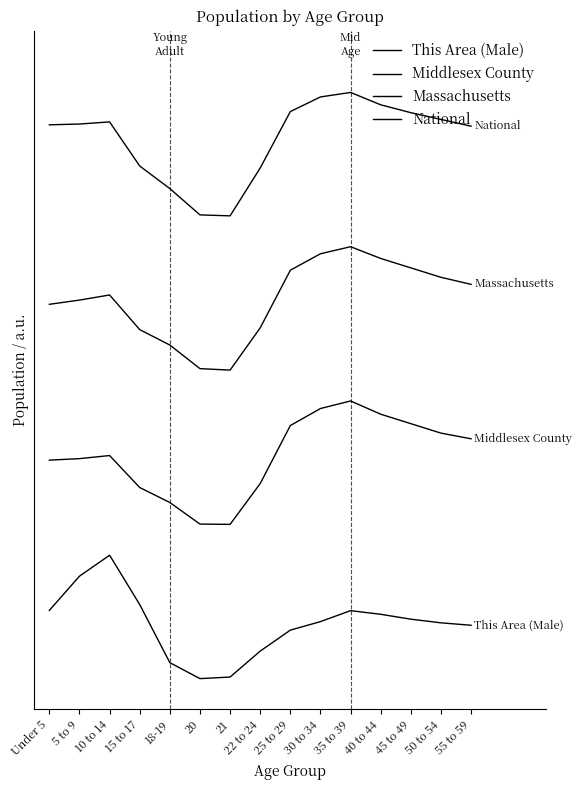

True or false: Middlesex County has a value of 0.4 at 25 to 29.

True